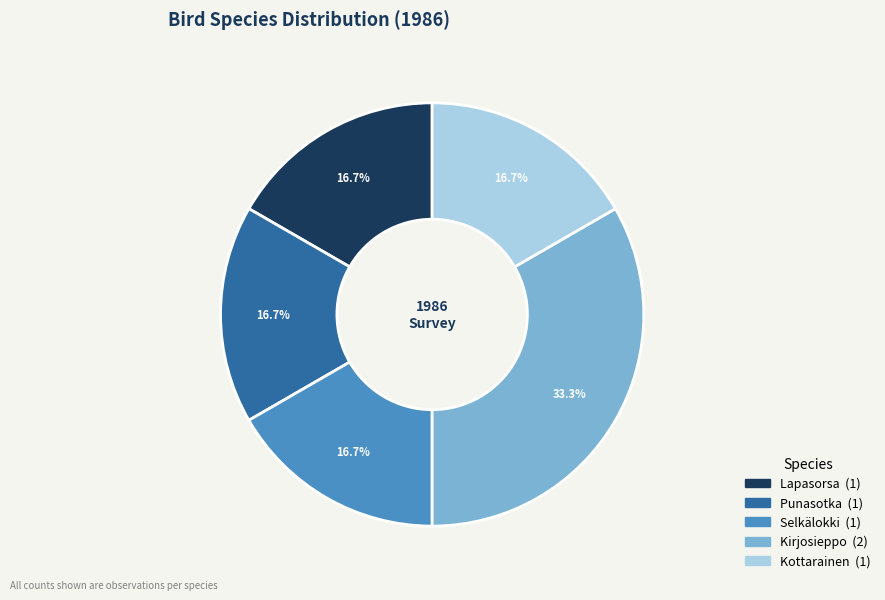

To the nearest percent, what is the difference between the Kirjosieppo and Kottarainen slice percentages?

17%